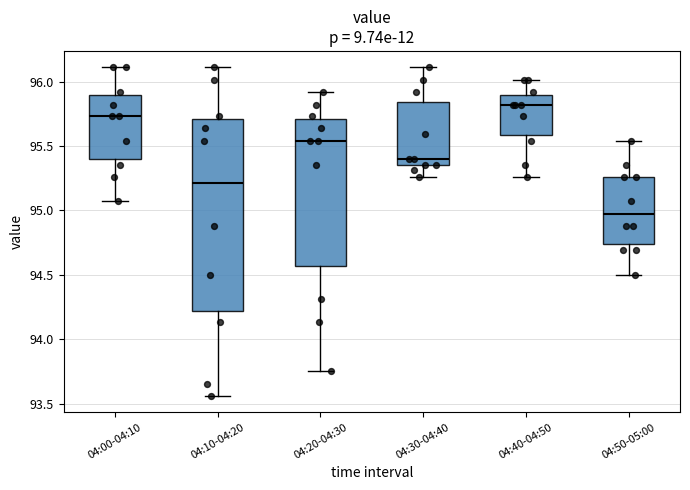

Reading left to right, read every box against the y-axis: the position of its median line, the range the box covers, and the ends of its whiskers. The values are not printed on the chart, so give them approximately, as read against the axis.

04:00-04:10: median 95.75, box 95.40 to 95.90, whiskers 95.05 to 96.10
04:10-04:20: median 95.20, box 94.20 to 95.70, whiskers 93.55 to 96.10
04:20-04:30: median 95.55, box 94.55 to 95.70, whiskers 93.75 to 95.90
04:30-04:40: median 95.40, box 95.35 to 95.85, whiskers 95.25 to 96.10
04:40-04:50: median 95.80, box 95.60 to 95.90, whiskers 95.25 to 96.00
04:50-05:00: median 95.00, box 94.75 to 95.25, whiskers 94.50 to 95.55